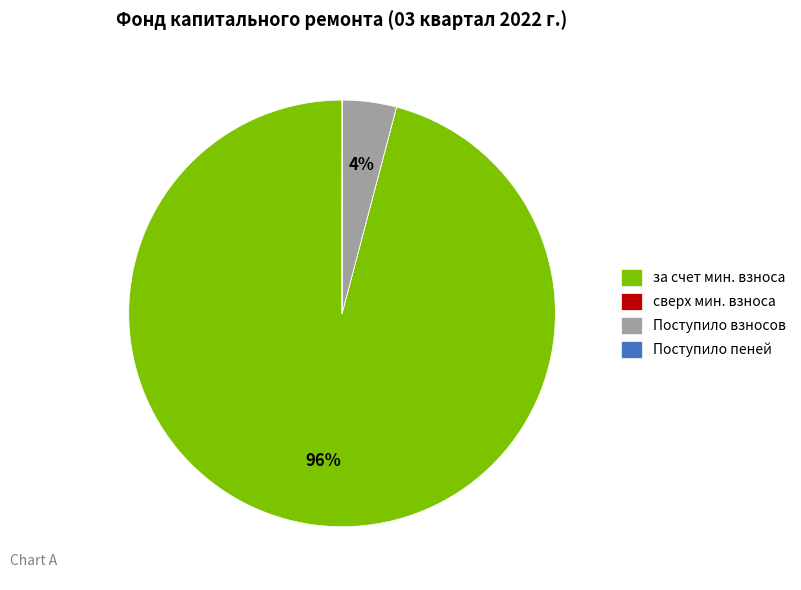

Which category has the biggest portion of the pie?

за счет мин. взноса